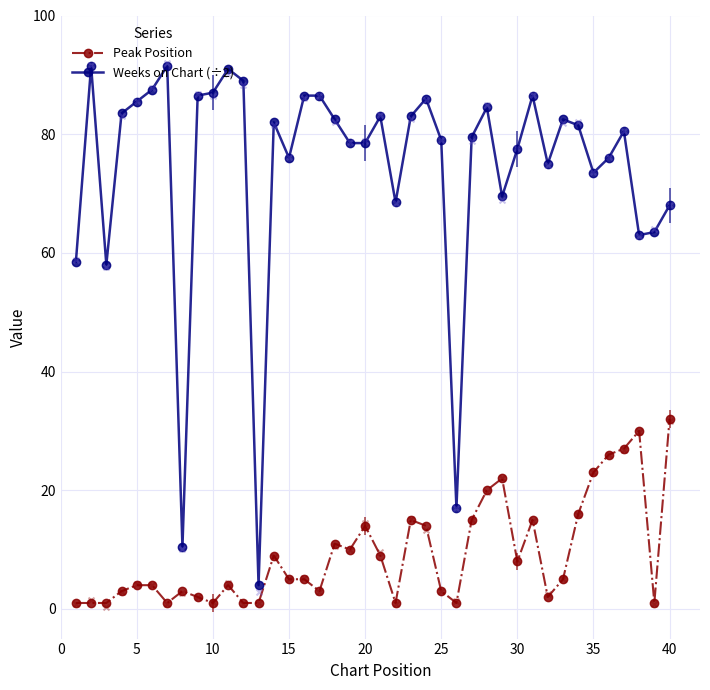

Which series reaches the maximum Y coordinate?

Weeks on Chart (÷2)